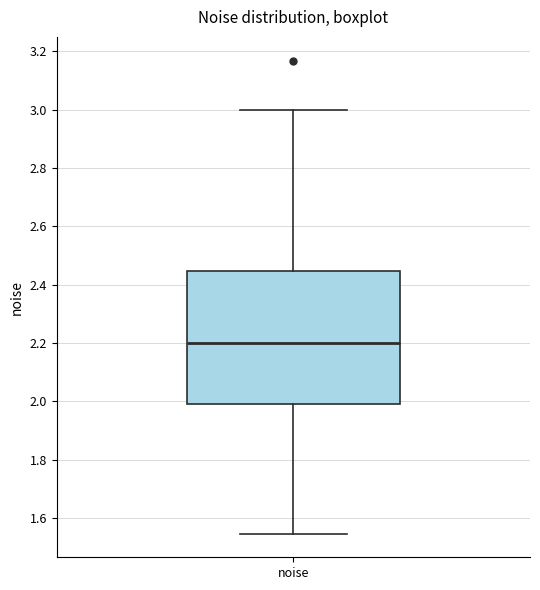

Read this box plot against the y-axis: the position of the median line, the range covered by the box, and the ends of both whiskers. The values are not printed on the chart, so give them approximately, as read against the axis.

median 2.20, box 2.00 to 2.44, whiskers 1.54 to 3.00